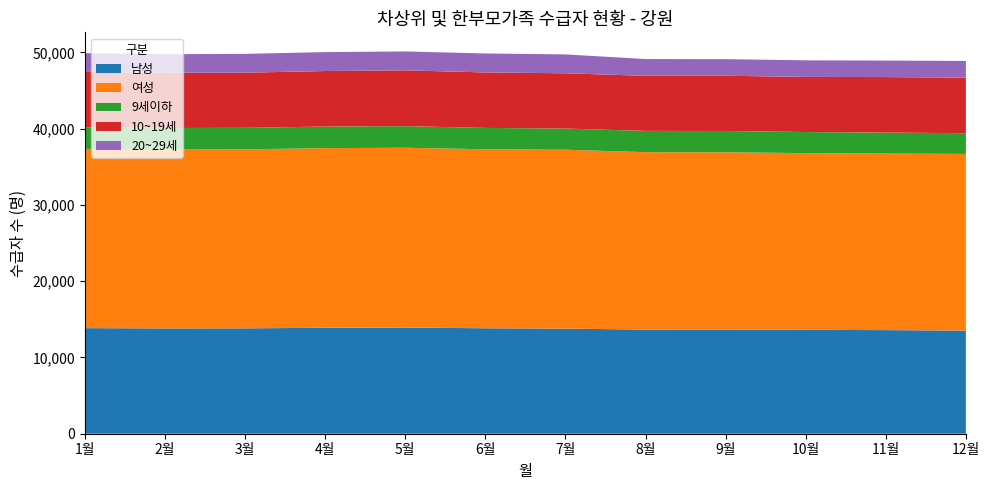

Reading left to right, list all the values displayed in this chart.

남성: 1월=13848	2월=13812	3월=13821	4월=13895	5월=13930	6월=13829	7월=13789	8월=13655	9월=13664	10월=13626	11월=13588	12월=13527
여성: 1월=23511	2월=23444	3월=23475	4월=23560	5월=23577	6월=23476	7월=23456	8월=23271	9월=23247	10월=23173	11월=23152	12월=23171
9세이하: 1월=2830	2월=2835	3월=2823	4월=2829	5월=2831	6월=2801	7월=2776	8월=2789	9월=2796	10월=2765	11월=2756	12월=2717
10~19세: 1월=7269	2월=7248	3월=7231	4월=7283	5월=7316	6월=7277	7월=7251	8월=7224	9월=7240	10월=7231	11월=7280	12월=7277
20~29세: 1월=2450	2월=2435	3월=2470	4월=2482	5월=2481	6월=2487	7월=2477	8월=2200	9월=2177	10월=2175	11월=2165	12월=2197